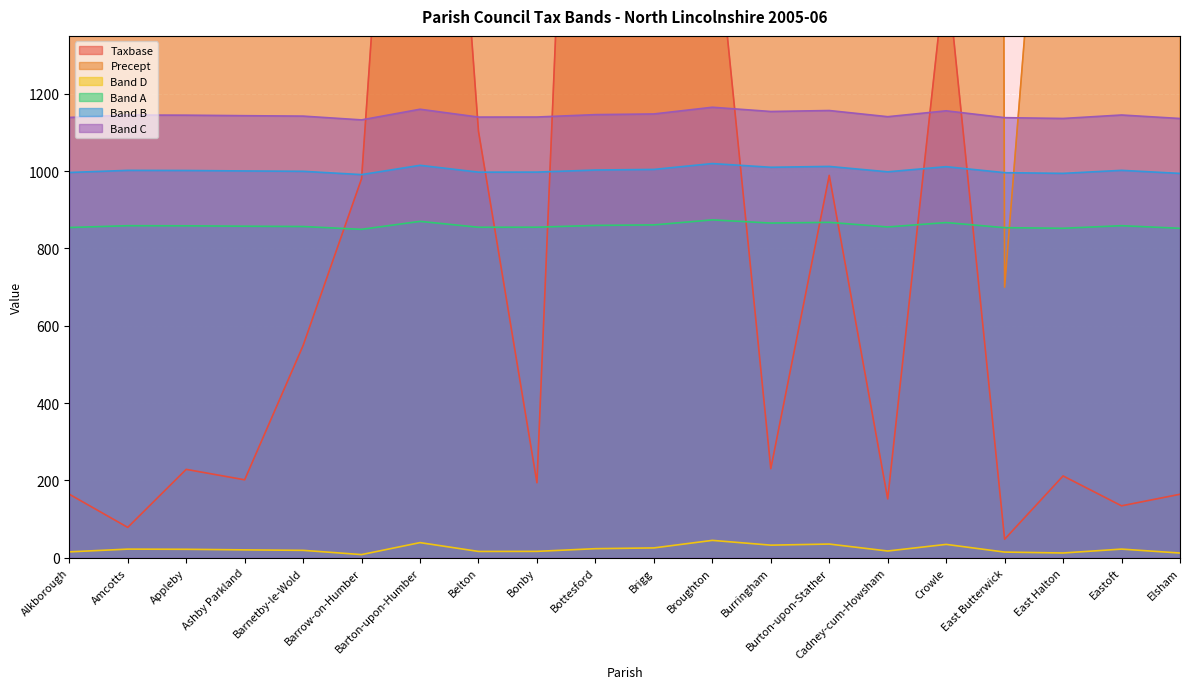

What is the difference between the maximum and minimum values in the Band A series?

24.5